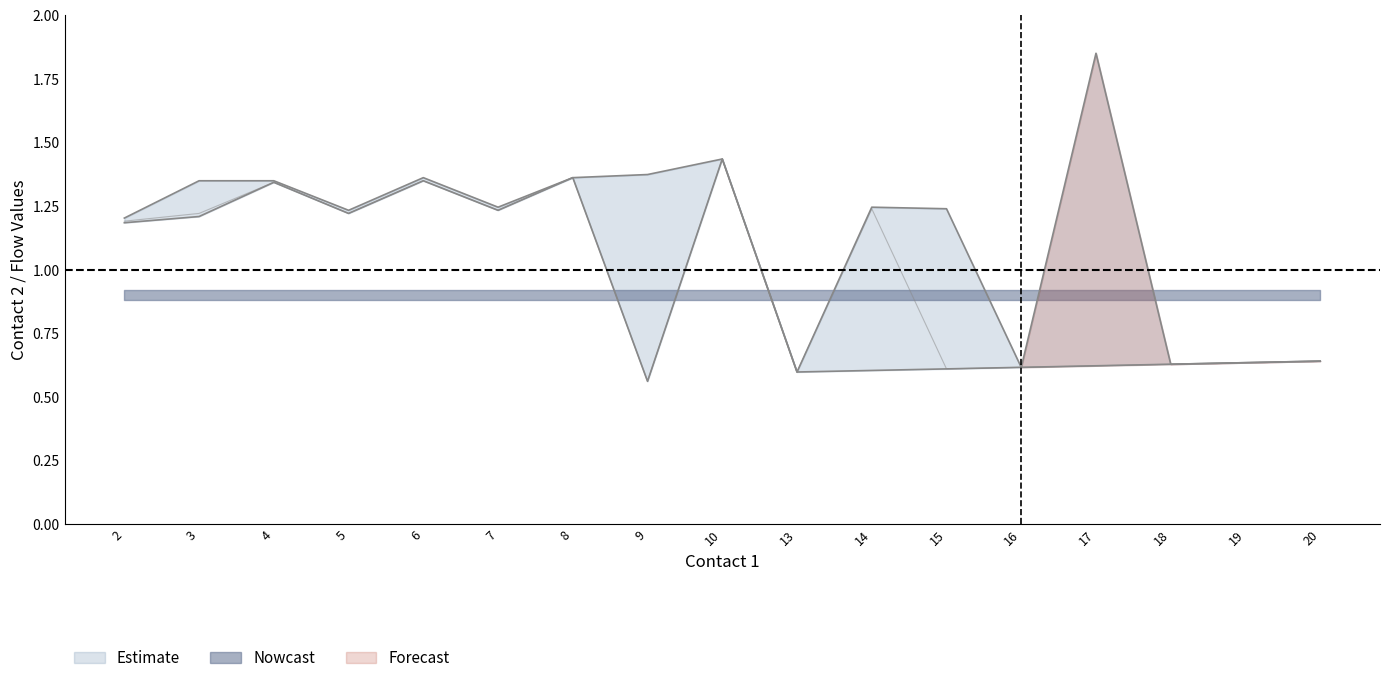

Which category has the highest value in the contact2_mid series?

10